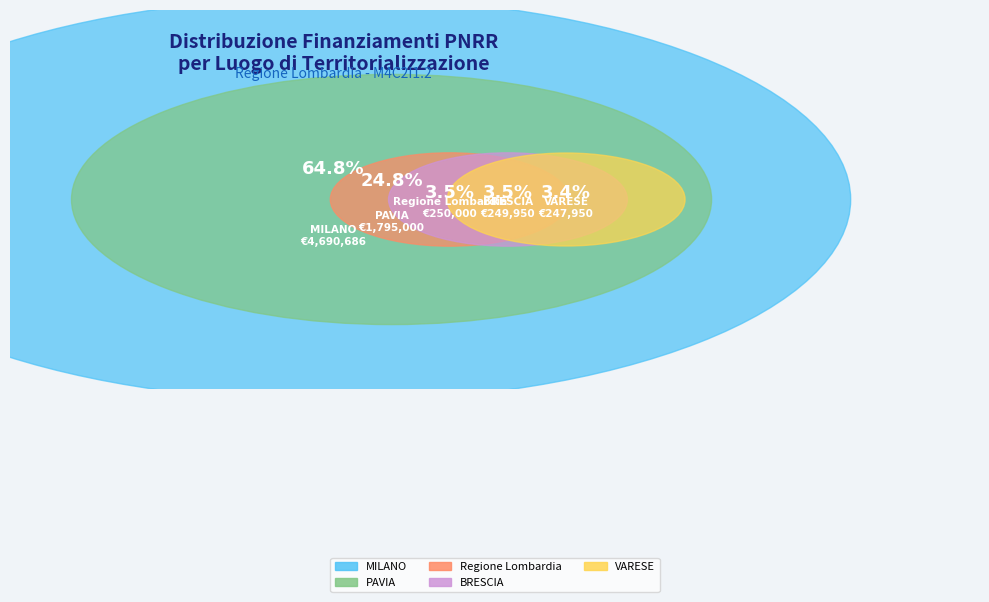

What is the change in value from MILANO to BRESCIA?

-4440735.9